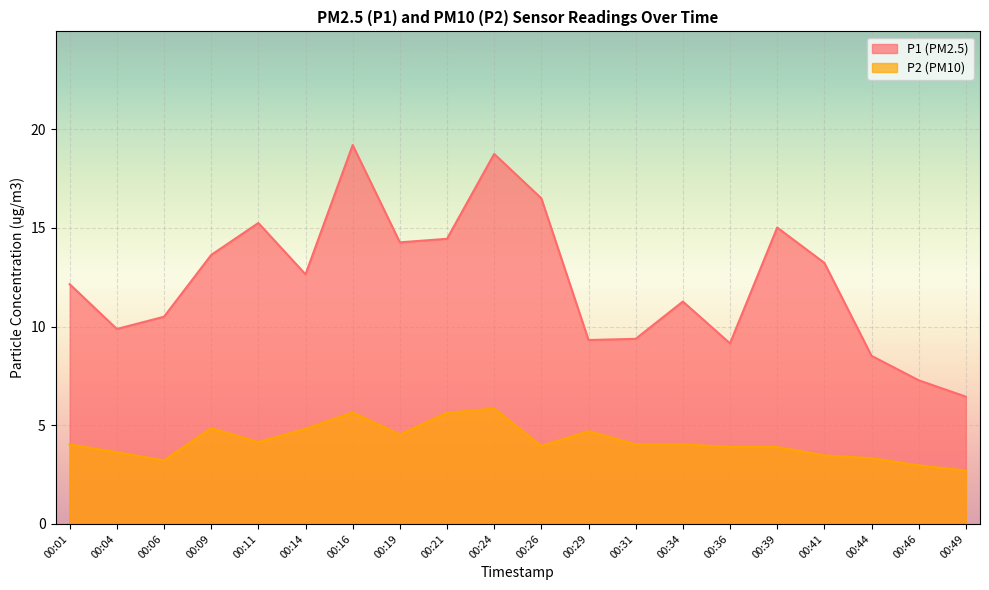

What is the difference between the maximum and second lowest values in the P1 series?

11.9